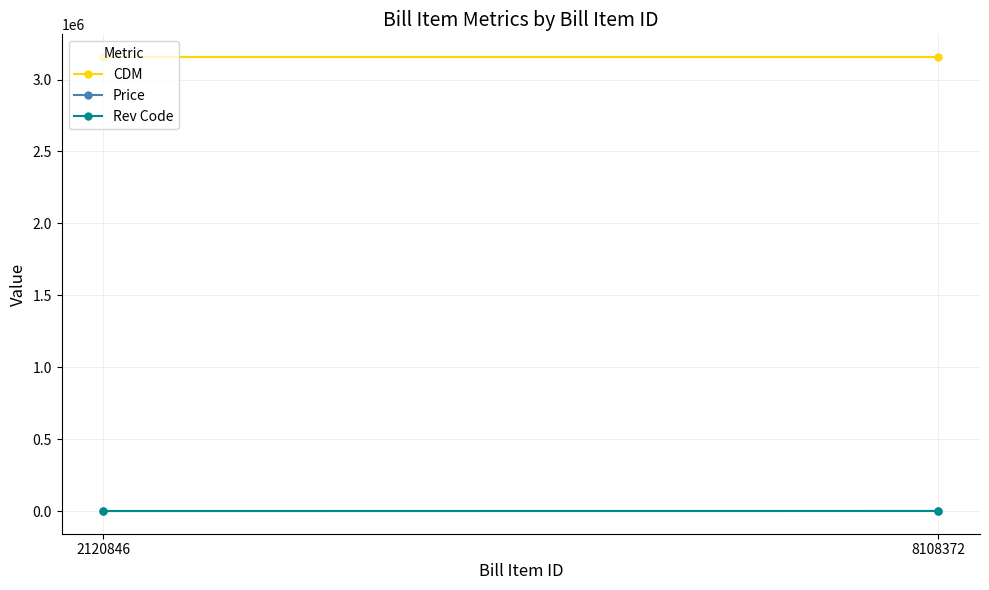

What is the greatest value displayed?

3156298.0